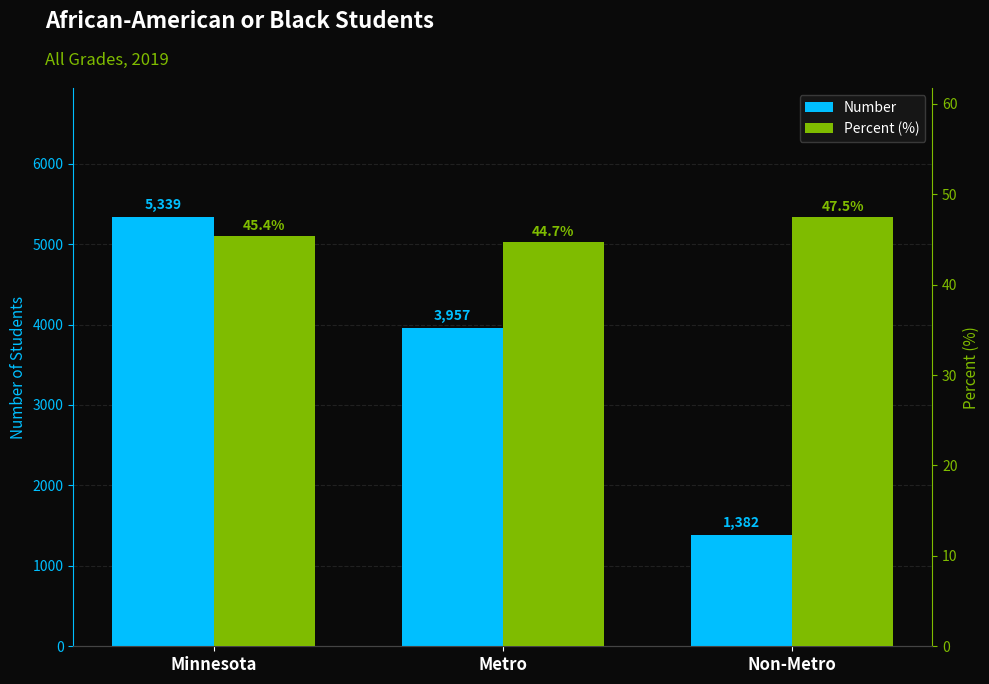

What is the label of the 2nd bar from the left?

Metro